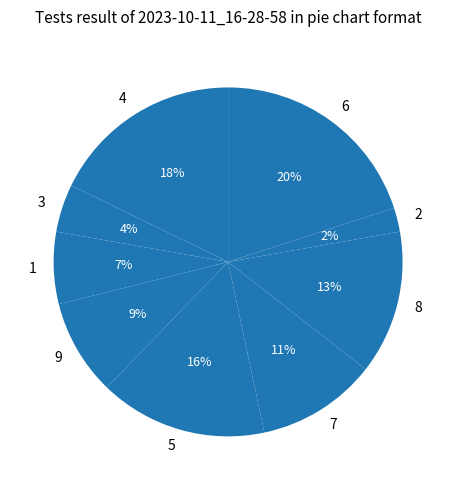

Is there a majority slice in this chart?

No